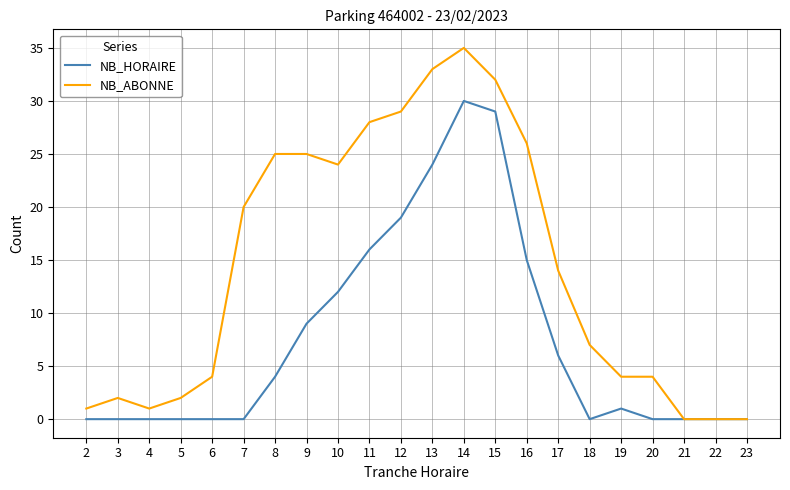

Is the value of NB_ABONNE at 2 greater than the value of NB_HORAIRE at 20?

Yes